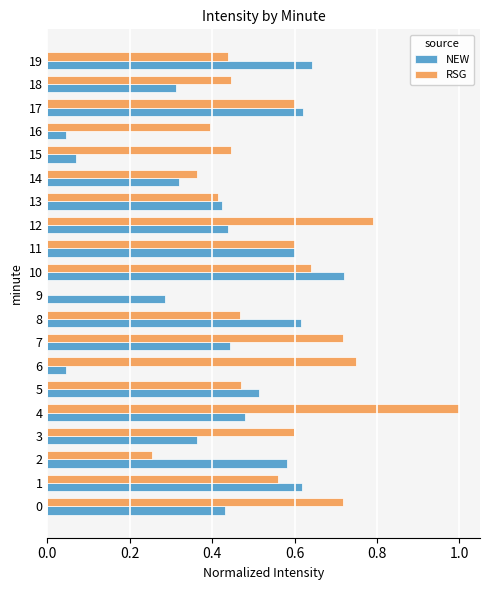

Is it true that RSG equals 0.6 at 10?

True